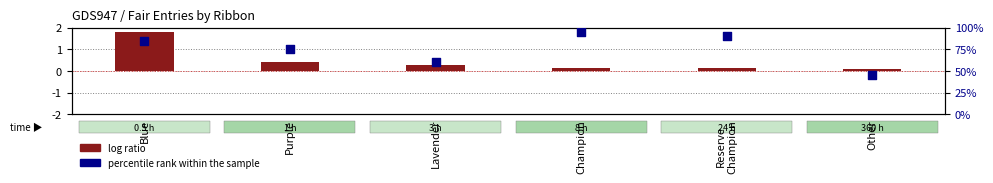

Which series has the largest total across all categories?

percentile rank within the sample